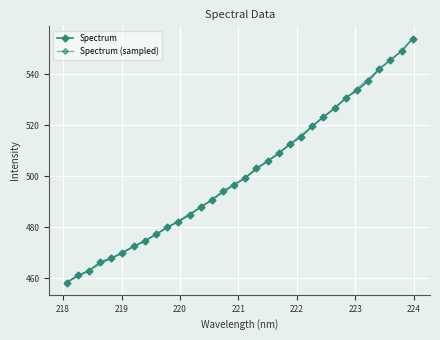

The chart shows a value of 474.5 at 219.3979. True or false?

True